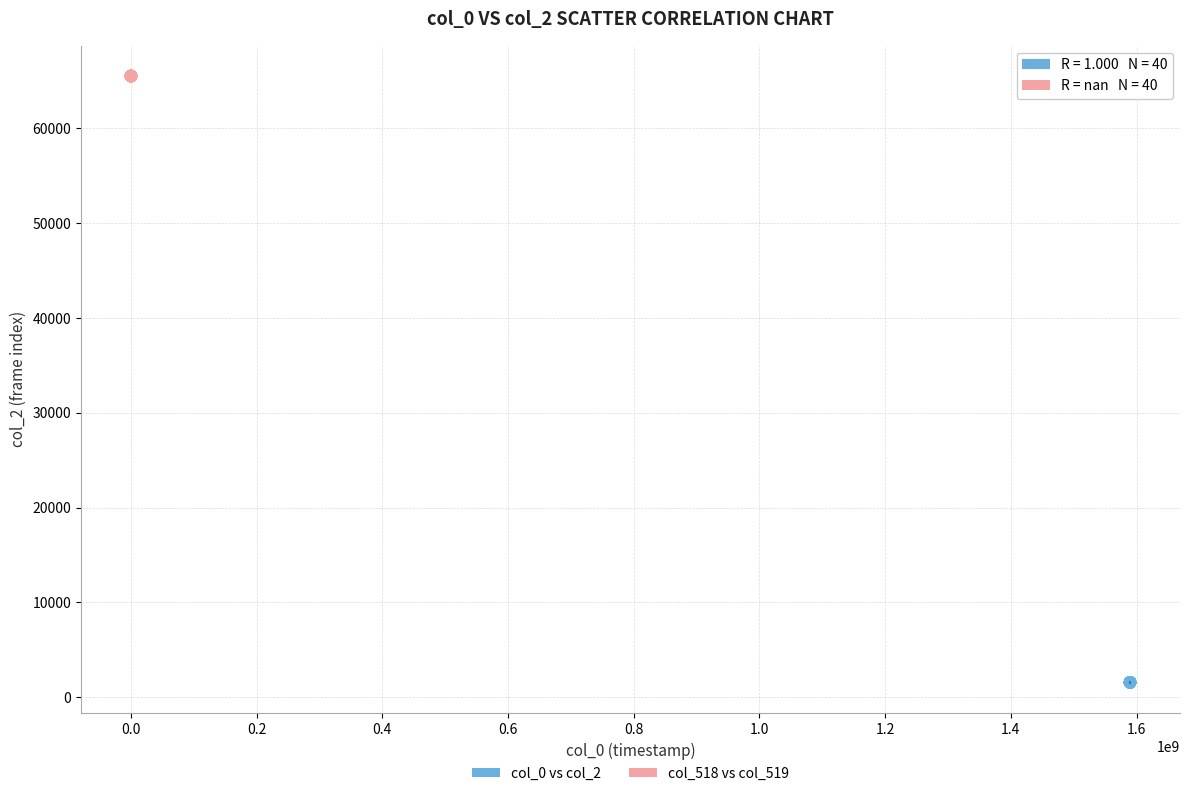

Which series reaches the maximum Y coordinate?

col_518 vs col_519